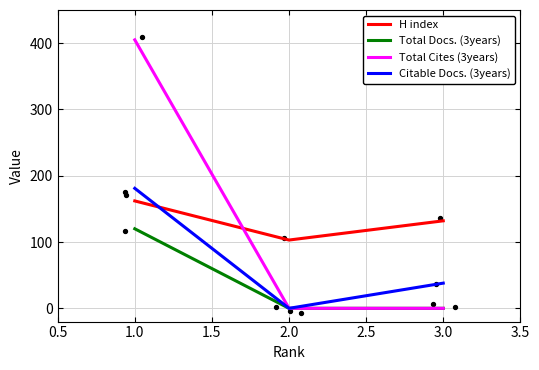

At how many categories does at least one series exceed 352?

1